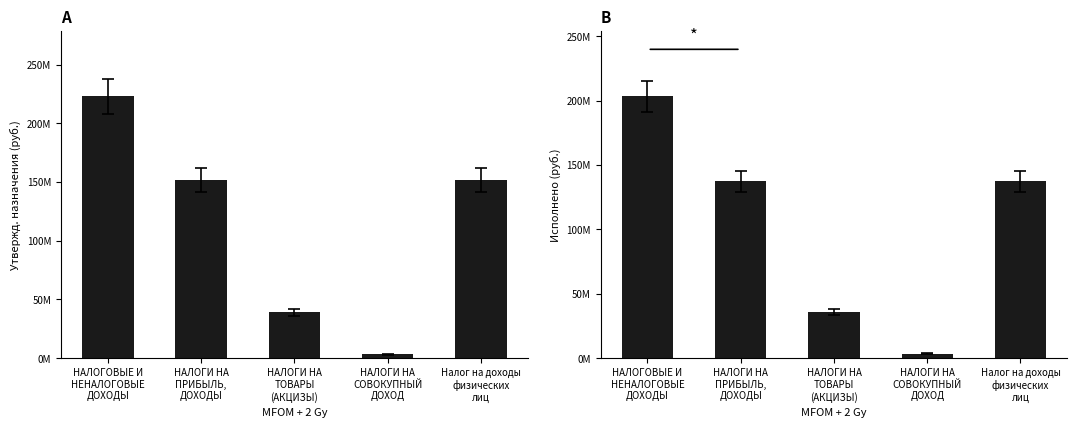

What are all the series names shown in the legend?

Утвержденные назначения, Исполнено